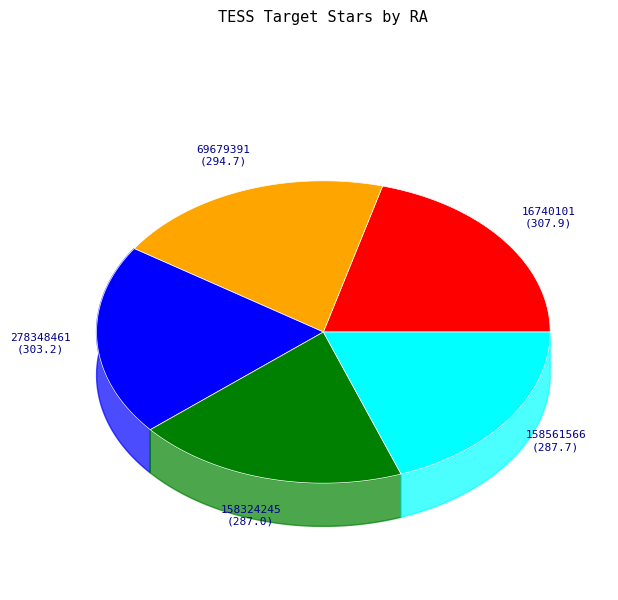

Rank the categories by value from highest to lowest.

16740101, 278348461, 69679391, 158561566, 158324245